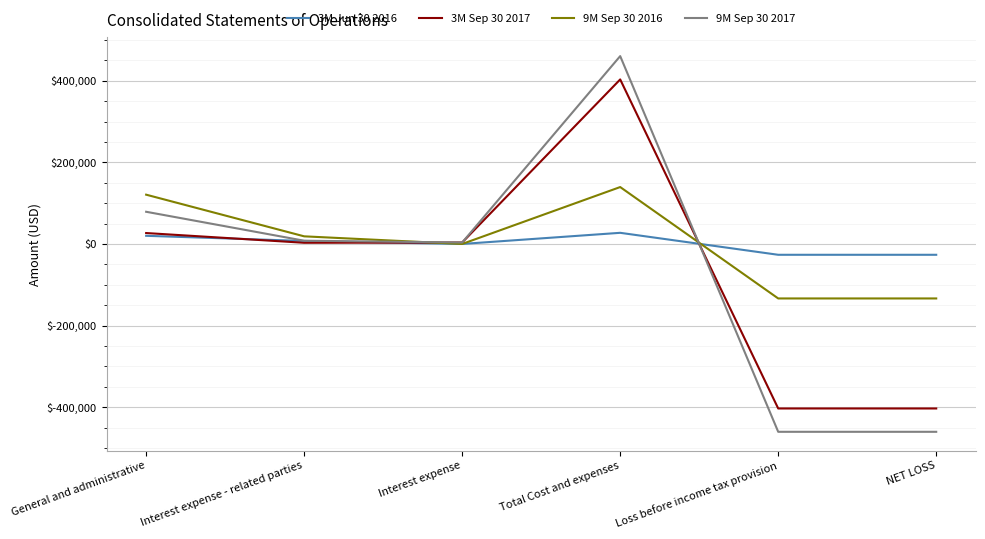

How many lines are shown in the chart?

4